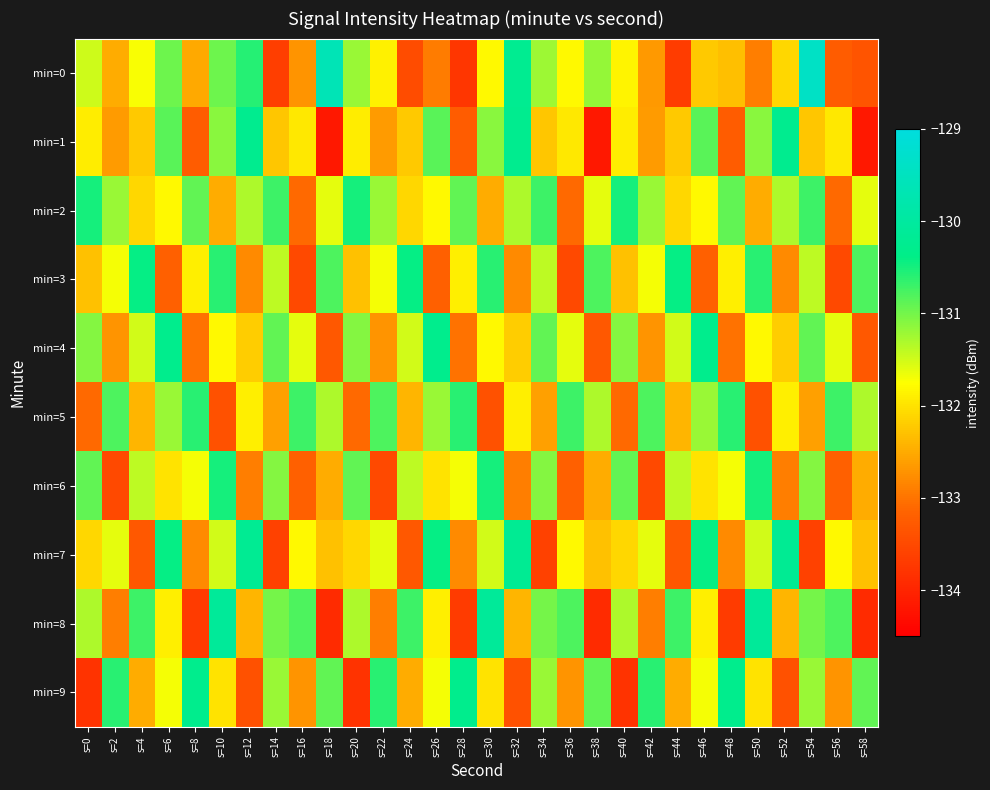

What is the greatest value displayed?

-129.4